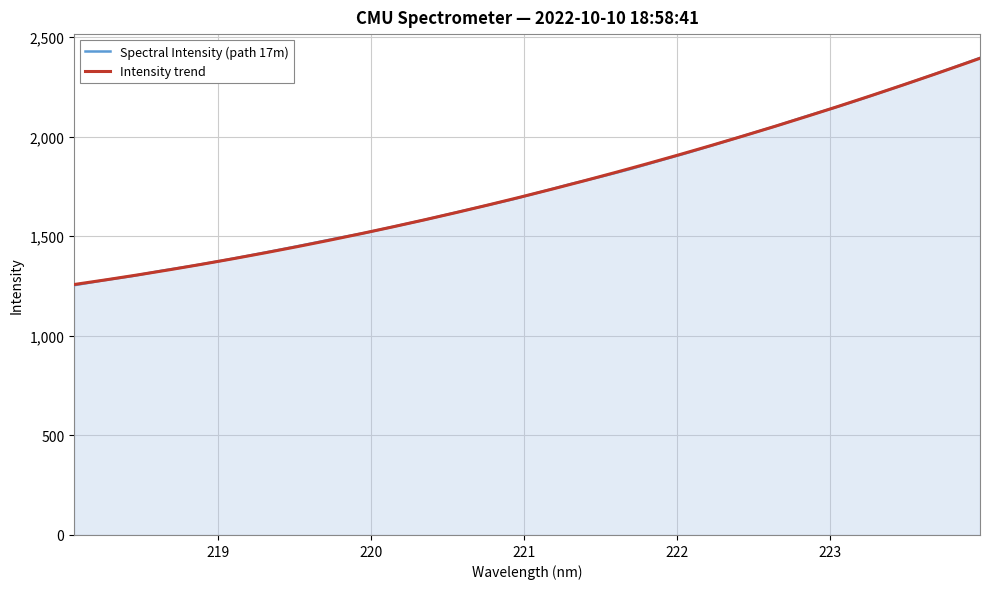

What value does the data have at 218.442?

1300.5